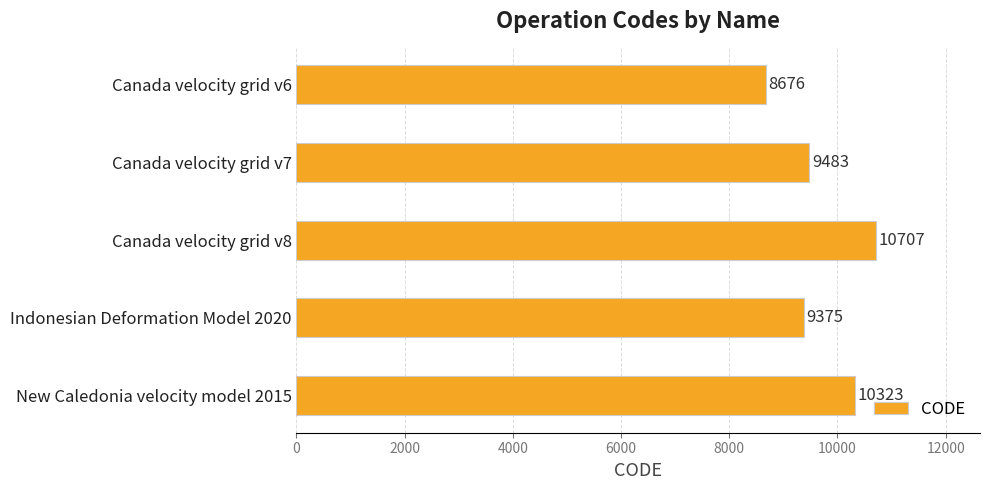

Reading top to bottom, list all the values displayed in this chart.

8676	9483	10707	9375	10323